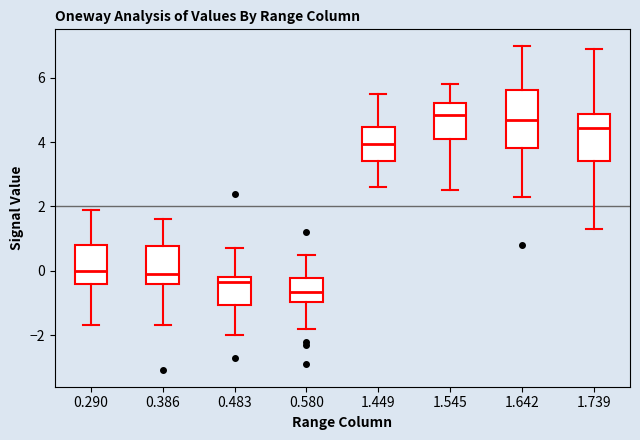

Reading left to right, read every box against the y-axis: the position of its median line, the range the box covers, and the ends of its whiskers. The values are not printed on the chart, so give them approximately, as read against the axis.

0.290: median 0.0, box -0.4 to 0.8, whiskers -1.6 to 2.0
0.386: median 0.0, box -0.4 to 0.8, whiskers -1.6 to 1.6
0.483: median -0.4, box -1.0 to -0.2, whiskers -2.0 to 0.8
0.580: median -0.6, box -1.0 to -0.2, whiskers -1.8 to 0.6
1.449: median 4.0, box 3.4 to 4.4, whiskers 2.6 to 5.6
1.545: median 4.8, box 4.2 to 5.2, whiskers 2.6 to 5.8
1.642: median 4.8, box 3.8 to 5.6, whiskers 2.4 to 7.0
1.739: median 4.4, box 3.4 to 4.8, whiskers 1.4 to 7.0